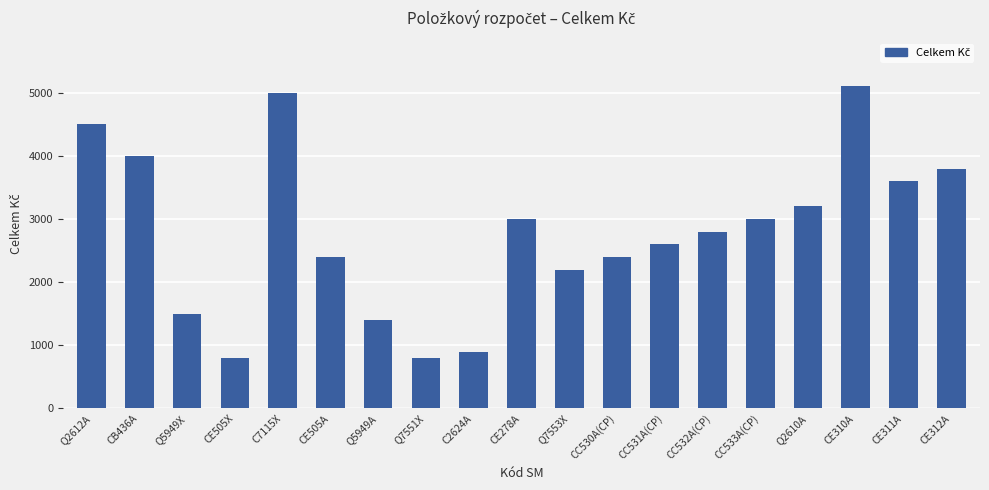

True or false: the data shows 2720 at CE310A.

False